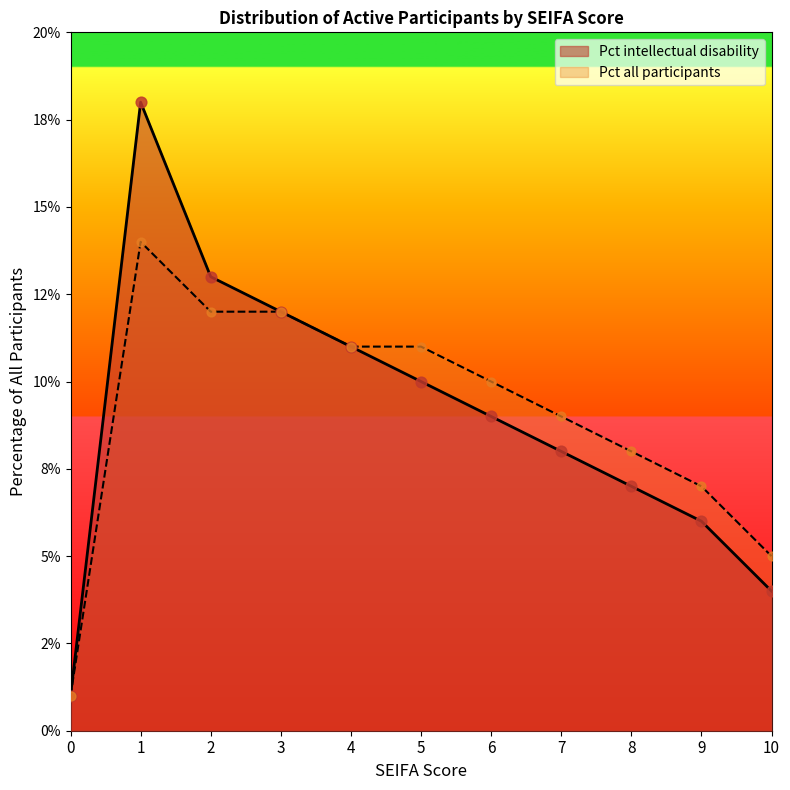

Is the value of Pct all participants at 8 greater than the value of intellectual disability at 10?

Yes